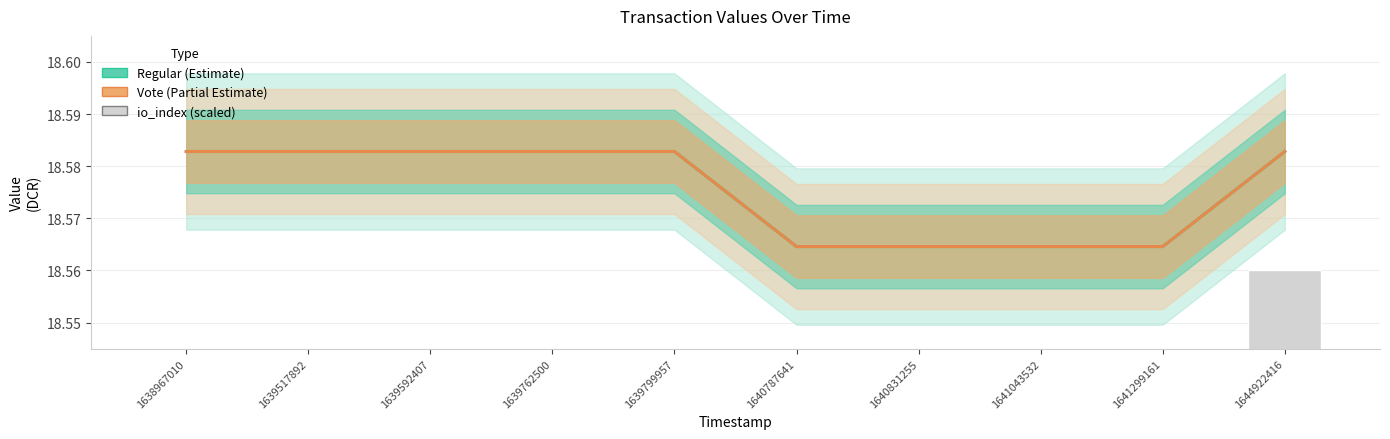

What is the average value of the io_index (scaled) series?

7.9